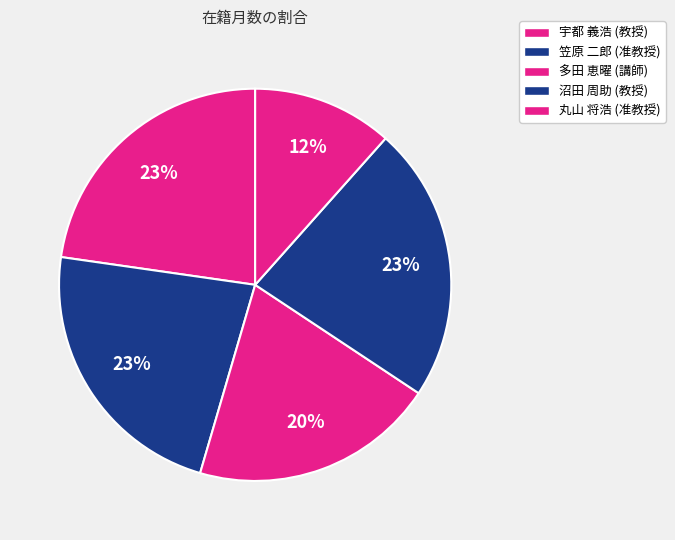

How many segments does this pie chart have?

5